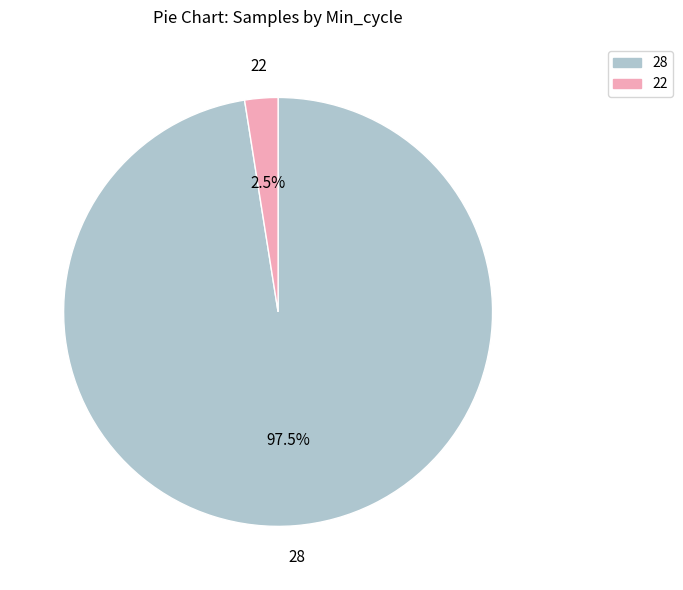

What is the smallest slice in the pie chart?

22